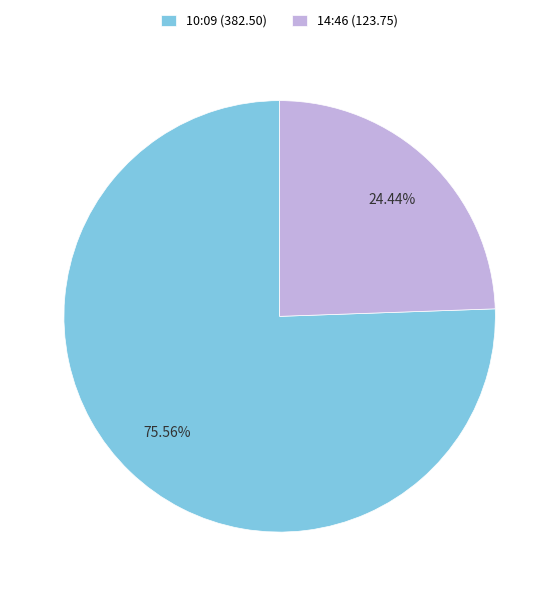

Combined, do 14:46 (123.75) and 10:09 (382.50) account for over 50%?

Yes